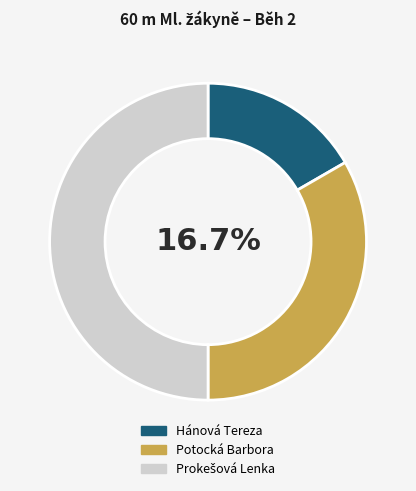

True or false: Prokešová Lenka accounts for 50% of the total.

True